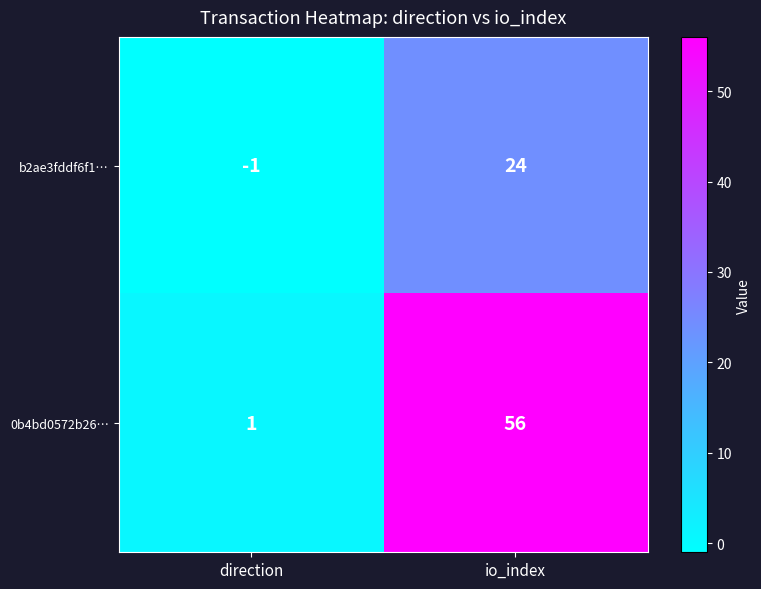

Rank the series at io_index from highest to lowest value.

0b4bd0572b26…, b2ae3fddf6f1…